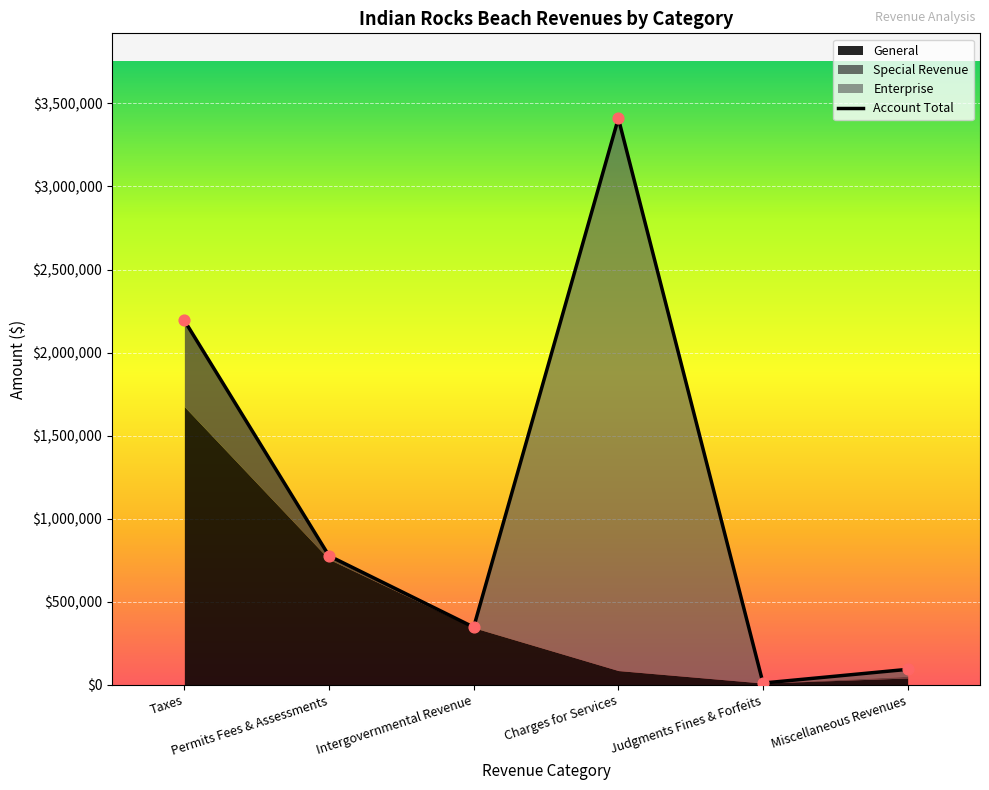

Which series has the largest Y range (max minus min)?

Account Total